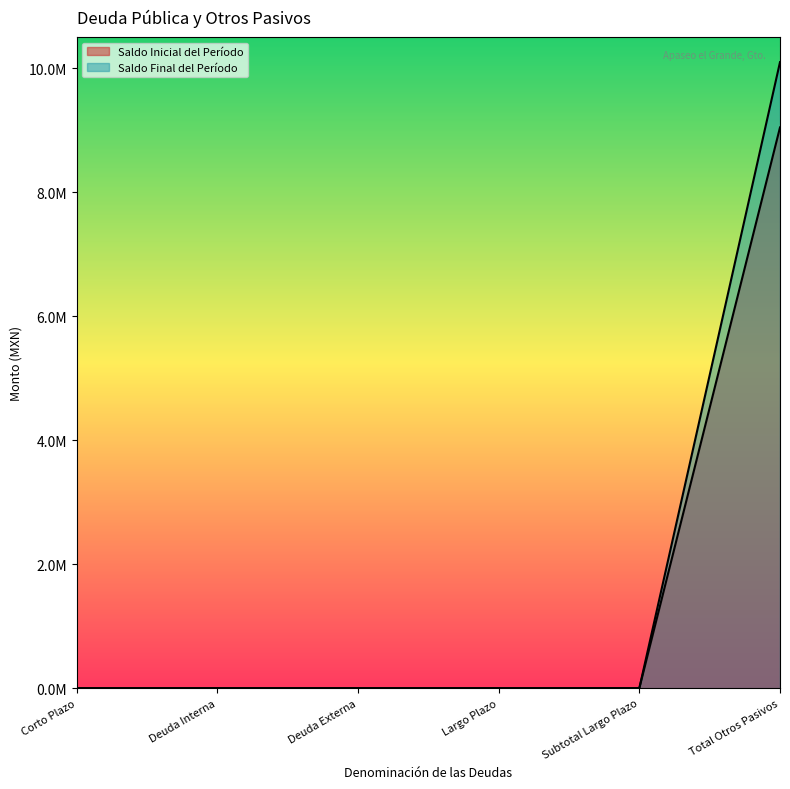

Which has a higher value, Total Otros Pasivos or Deuda Externa?

Total Otros Pasivos